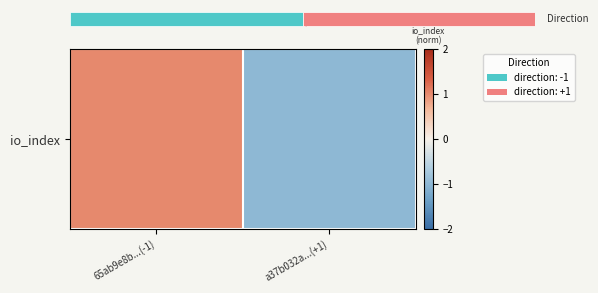

What is the maximum value shown in the chart?

1